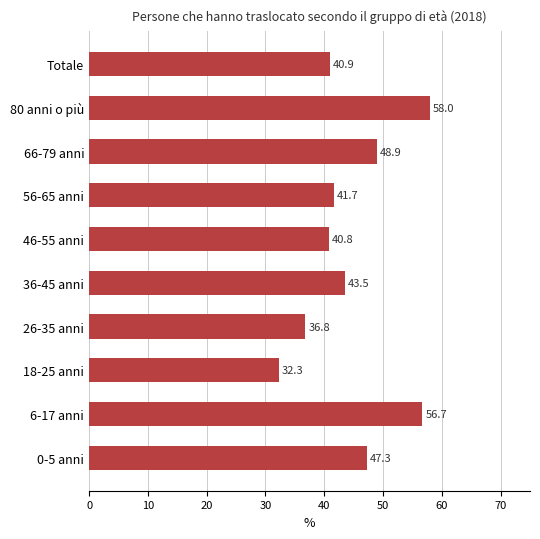

How many bars are there in total?

10